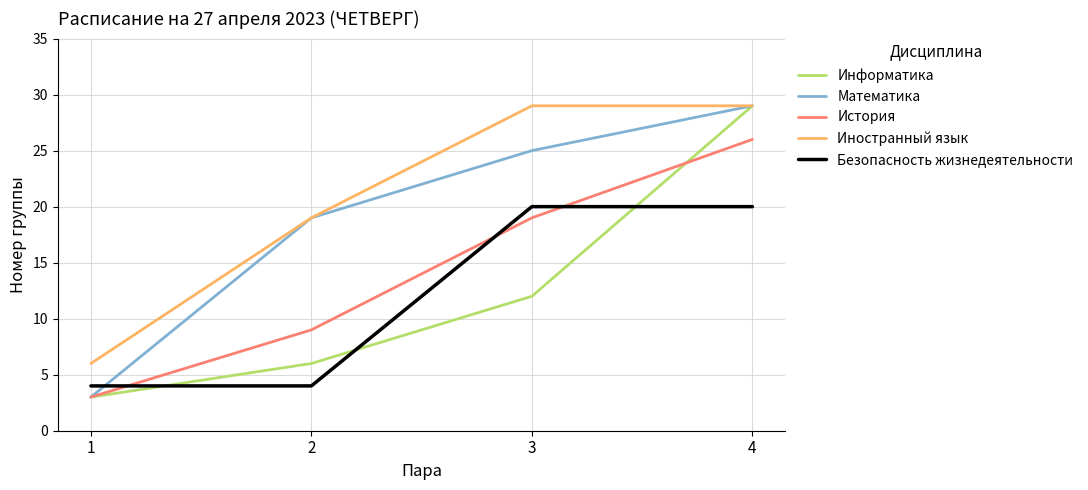

How many lines are shown in the chart?

5